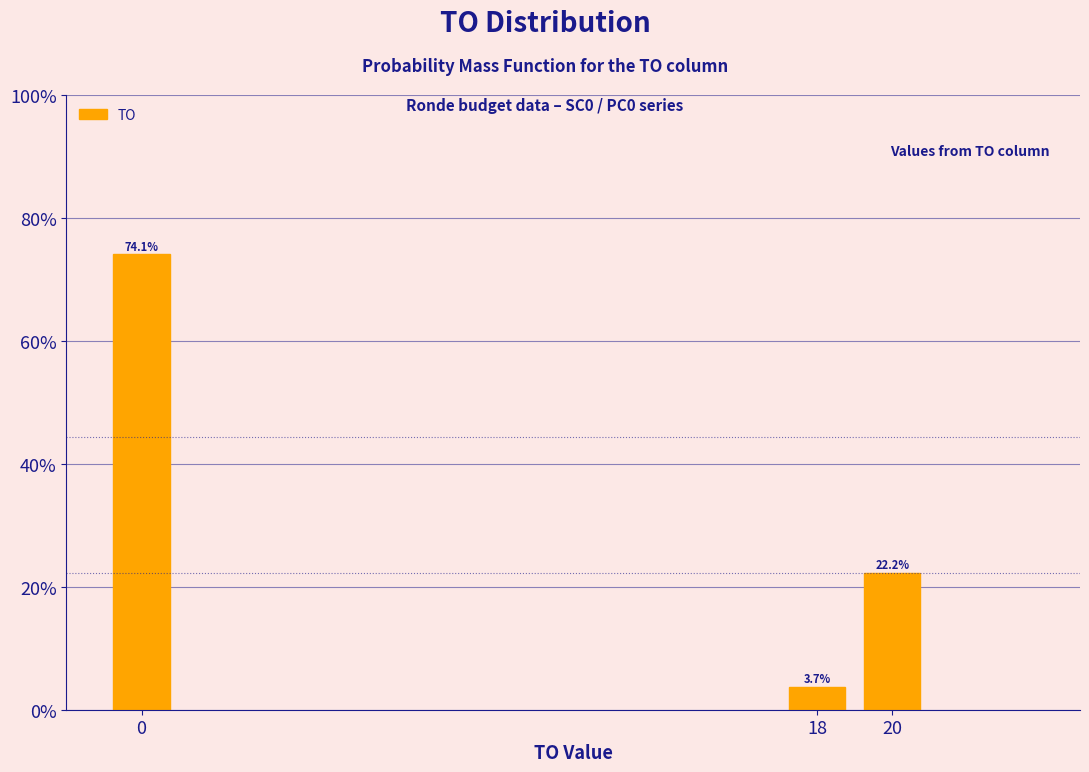

Reading right to left, transcribe all the data shown in this chart.

20=22.2	18=3.7	0=74.1